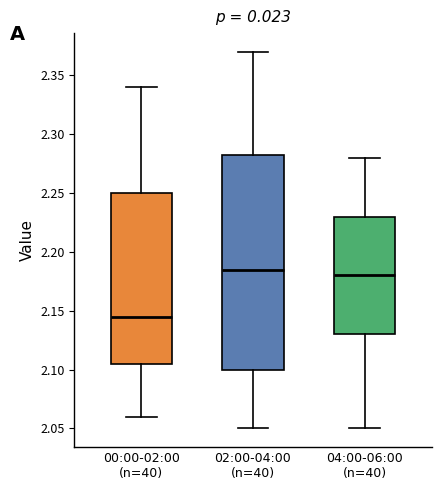

Reading left to right, read every box against the y-axis: the position of its median line, the range the box covers, and the ends of its whiskers. The values are not printed on the chart, so give them approximately, as read against the axis.

00:00-02:00 (n=40): median 2.145, box 2.105 to 2.250, whiskers 2.060 to 2.340
02:00-04:00 (n=40): median 2.185, box 2.100 to 2.285, whiskers 2.050 to 2.370
04:00-06:00 (n=40): median 2.180, box 2.130 to 2.230, whiskers 2.050 to 2.280